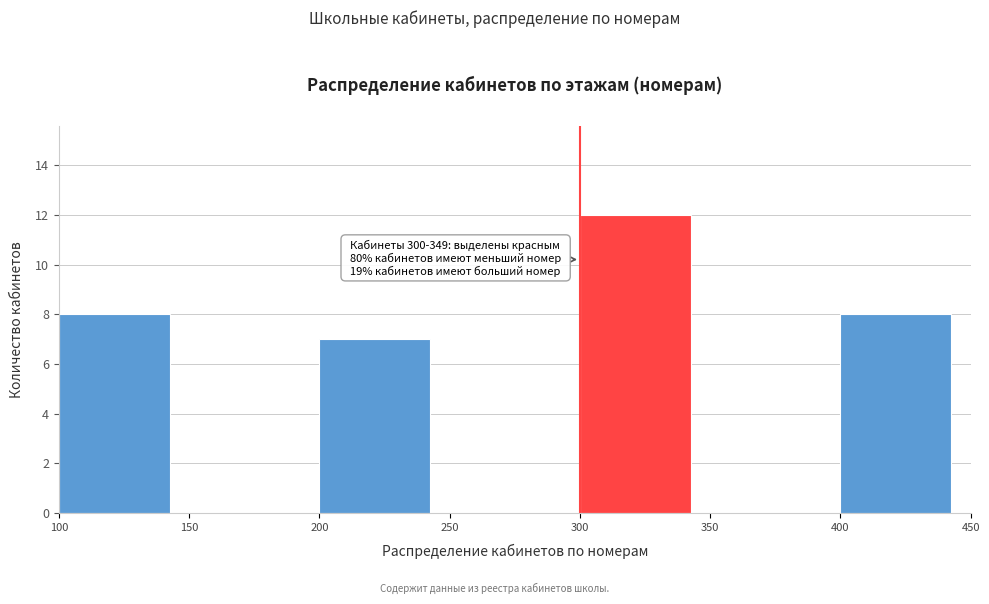

Over which range of the x-axis is the bar tallest?

300 to 350